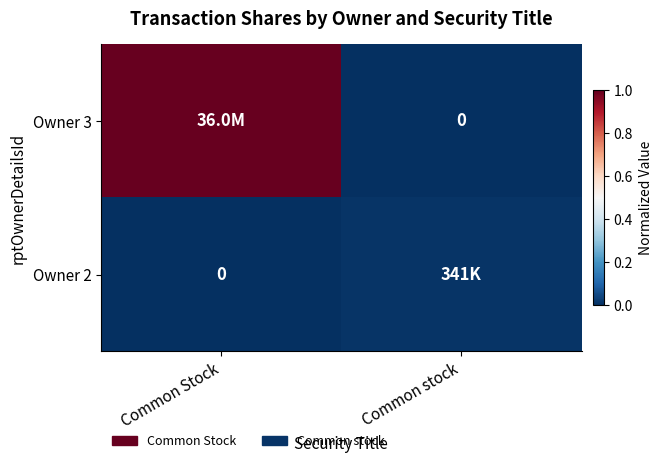

How many values in Owner 3 are above zero?

1